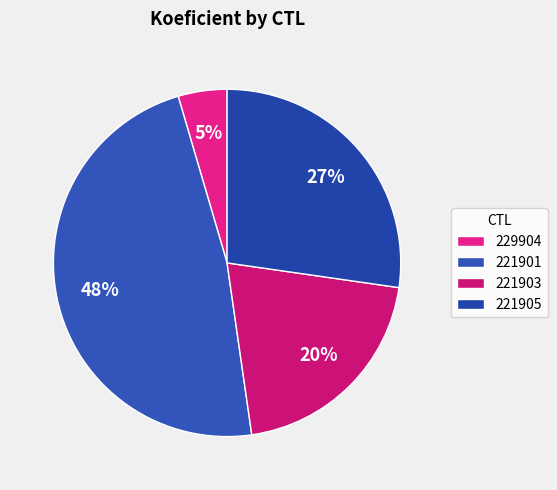

How many slices are in this pie chart?

4